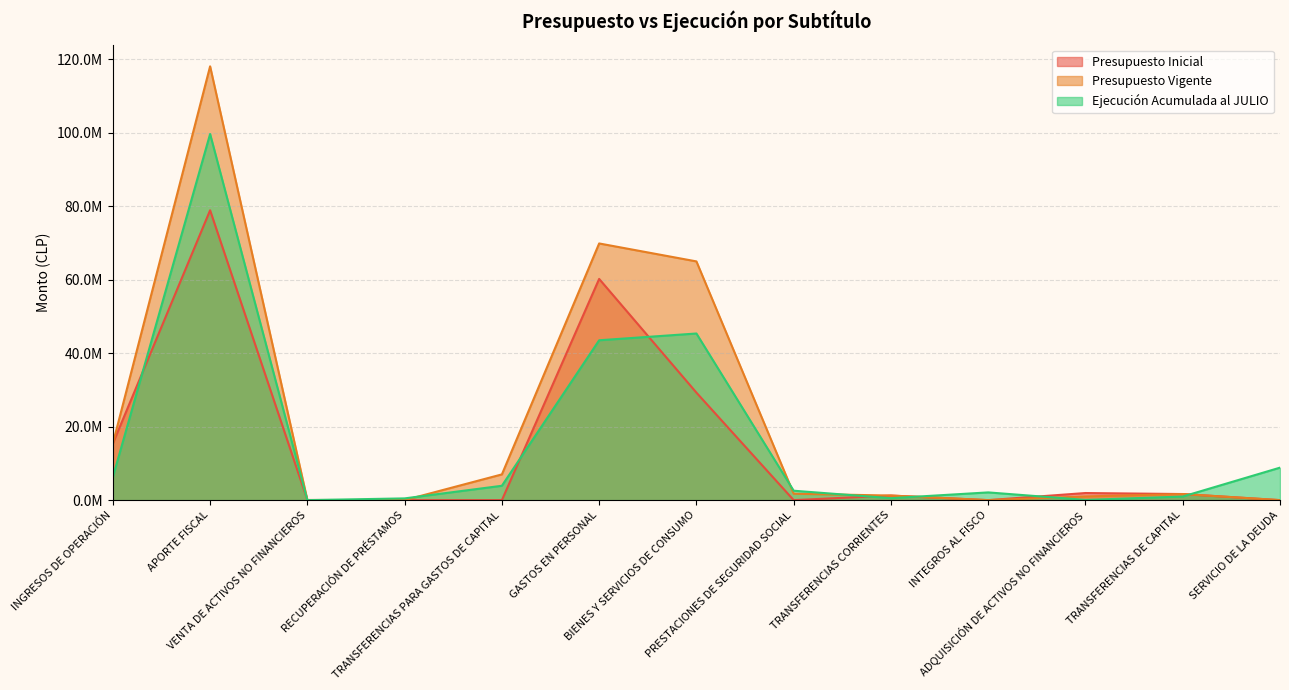

What is the total value across all series at TRANSFERENCIAS CORRIENTES?

3022699